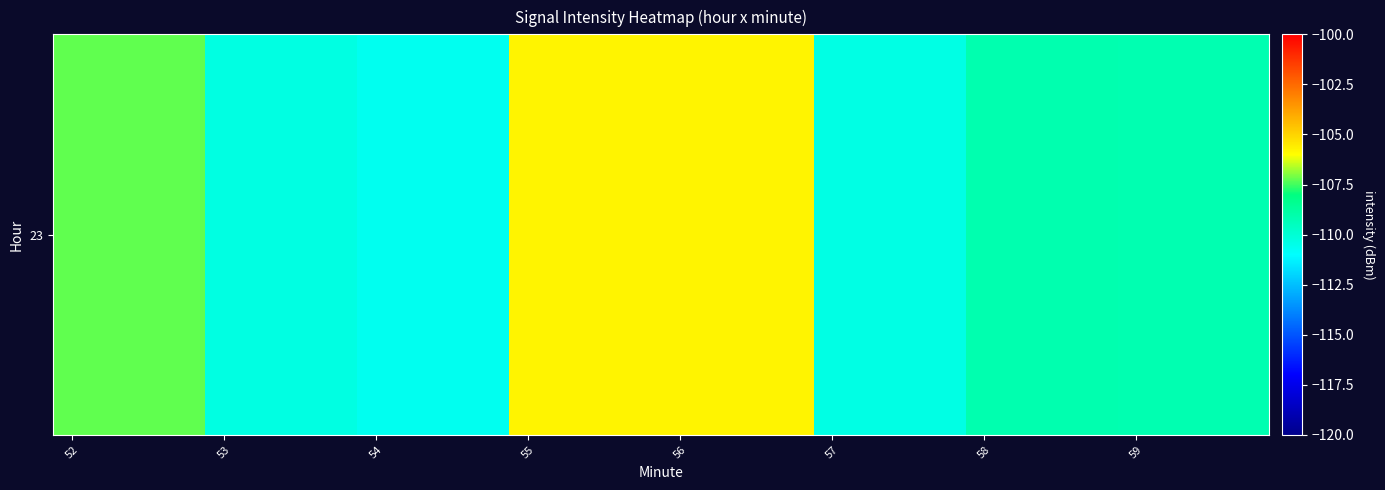

What is the minimum value shown in the chart?

-110.7